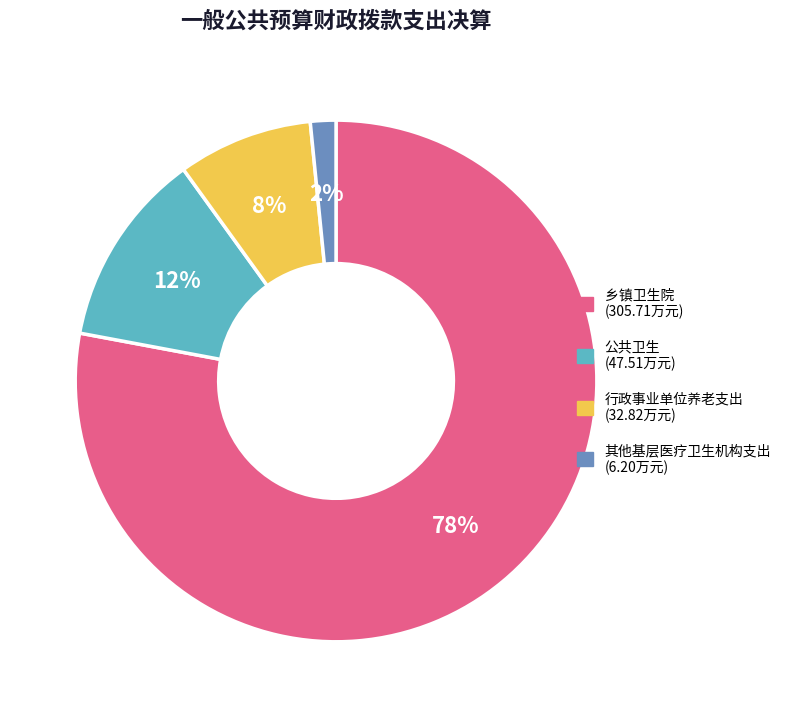

How many segments does this pie chart have?

4